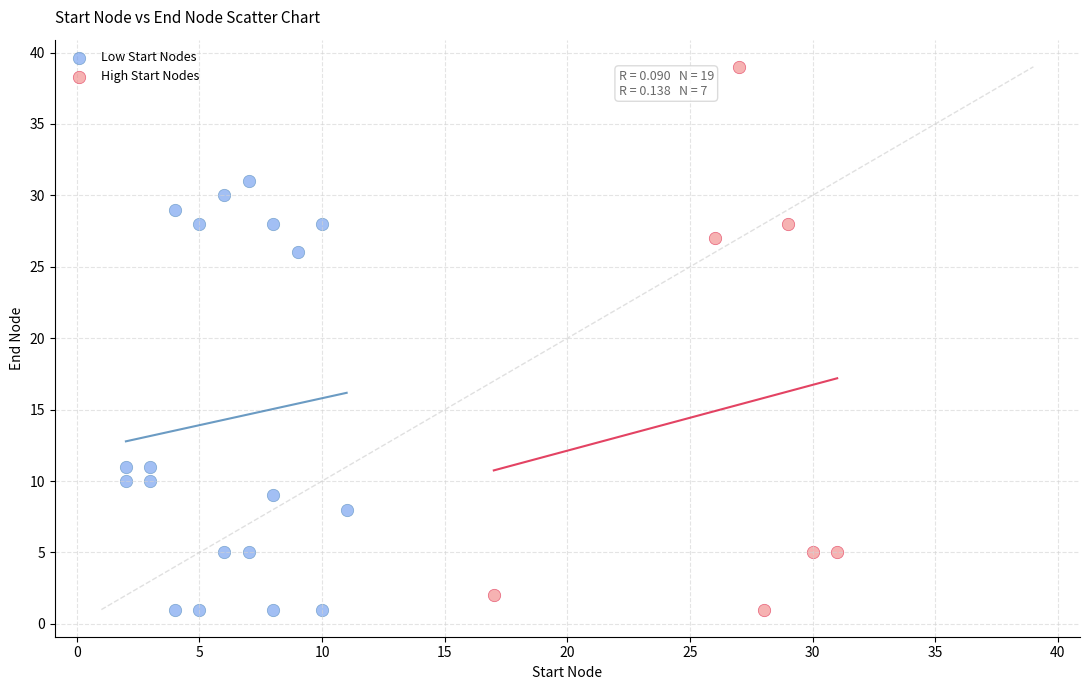

Which series reaches the maximum Y coordinate?

High Start Nodes